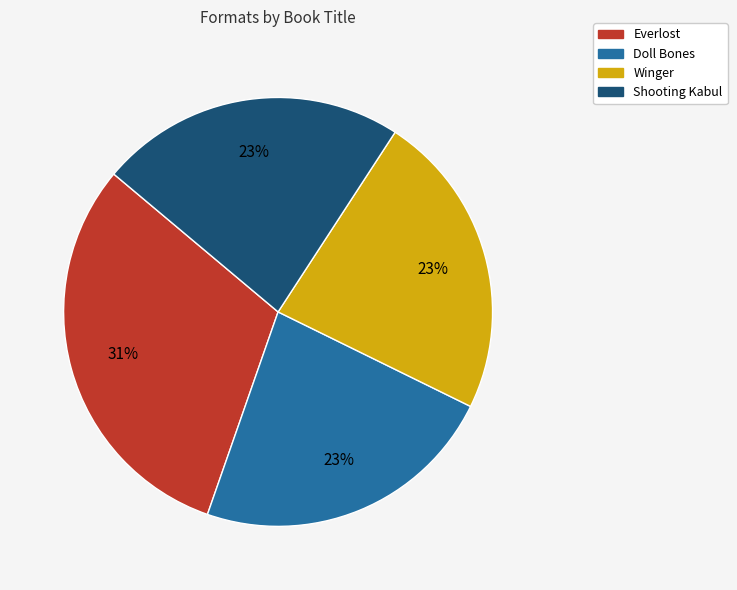

How many slices are in this pie chart?

4